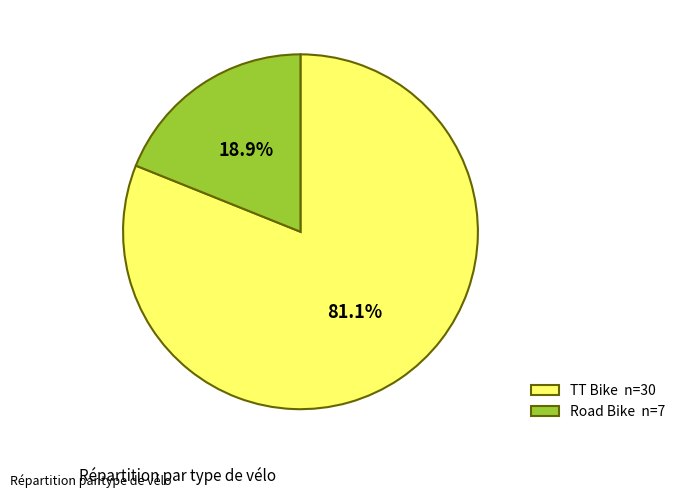

How many slices are in this pie chart?

2